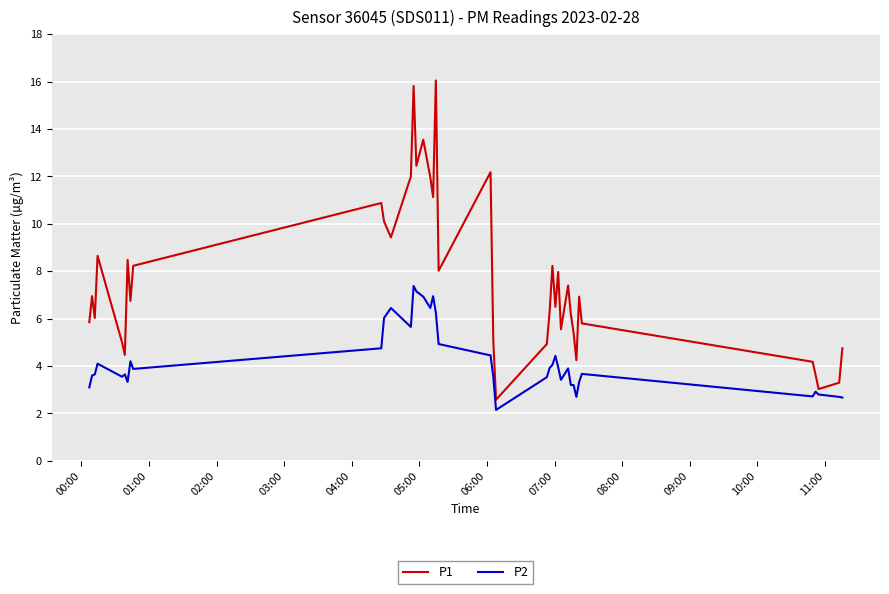

What is the maximum value shown in the chart?

16.1